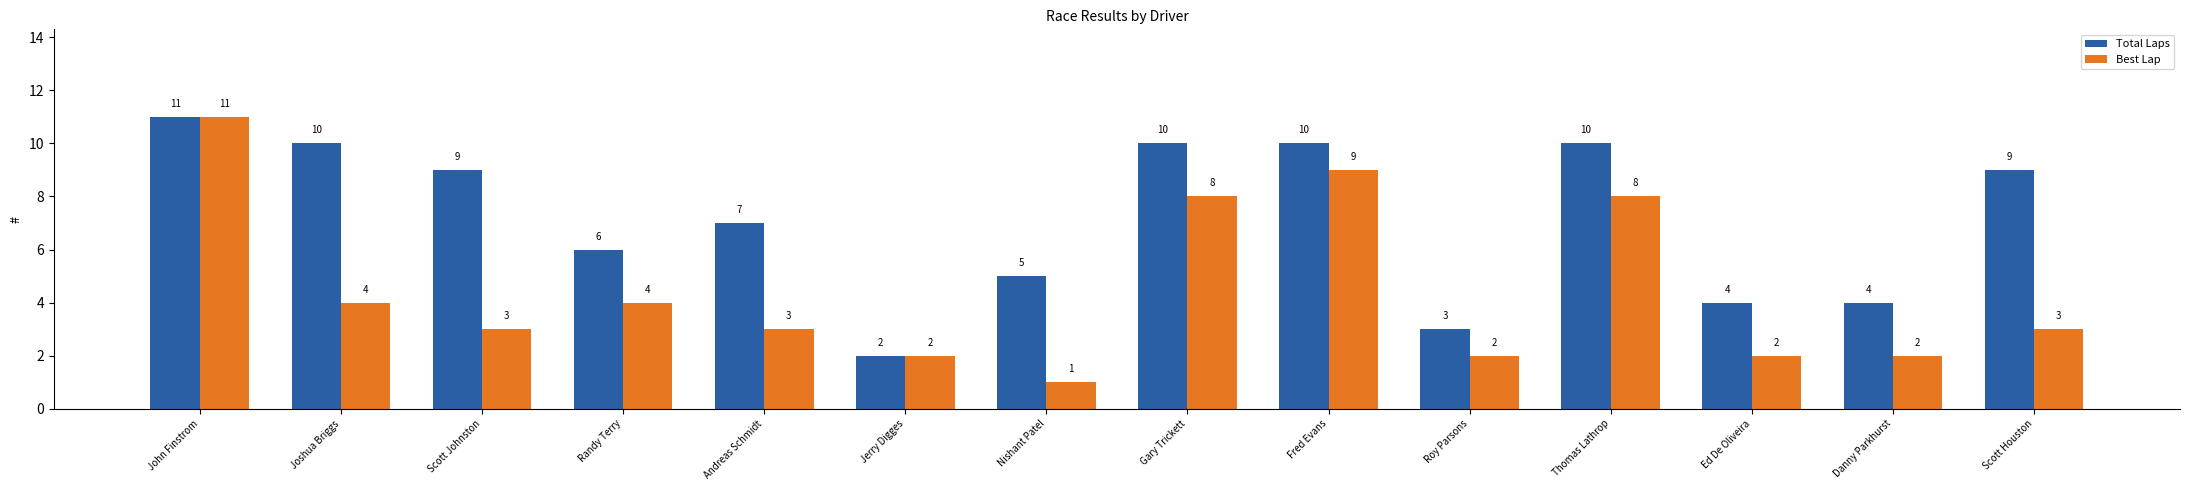

What is the approximate value of Total Laps at Gary Trickett?

10